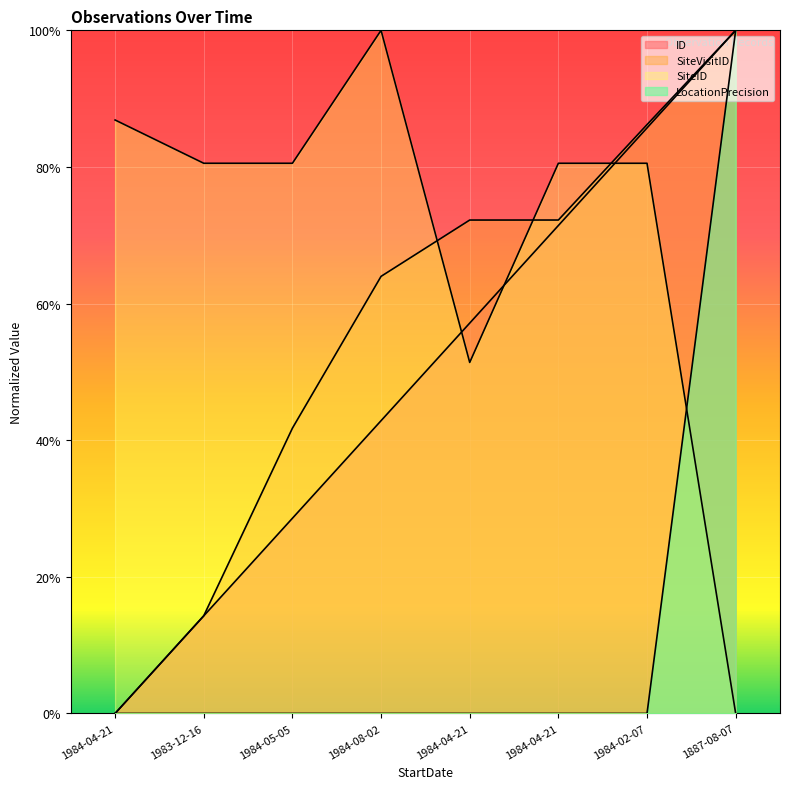

Which series has the largest range (max minus min)?

ID